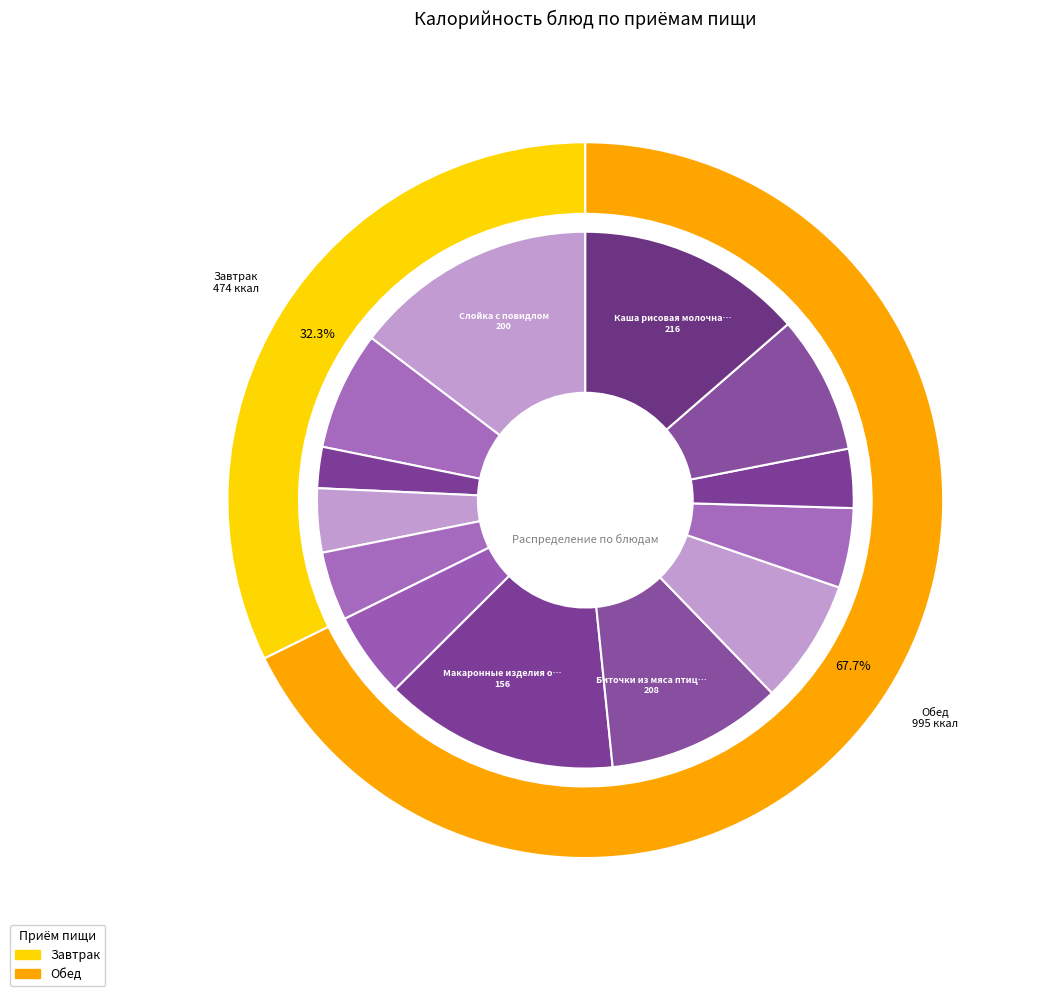

True or false: Масло сливочное accounts for 4% of the total.

True